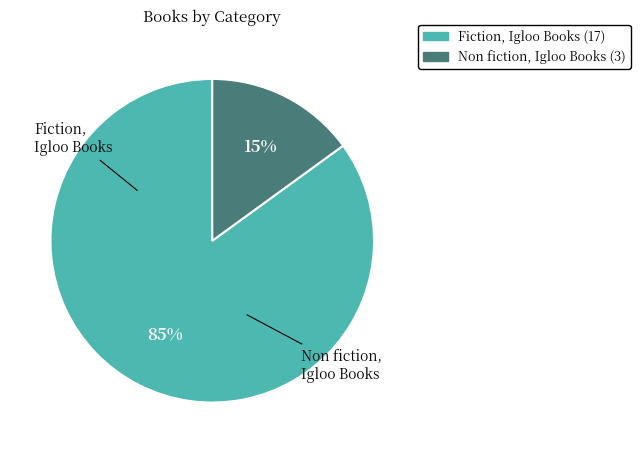

True or false: Fiction, Igloo Books accounts for 85% of the total.

True